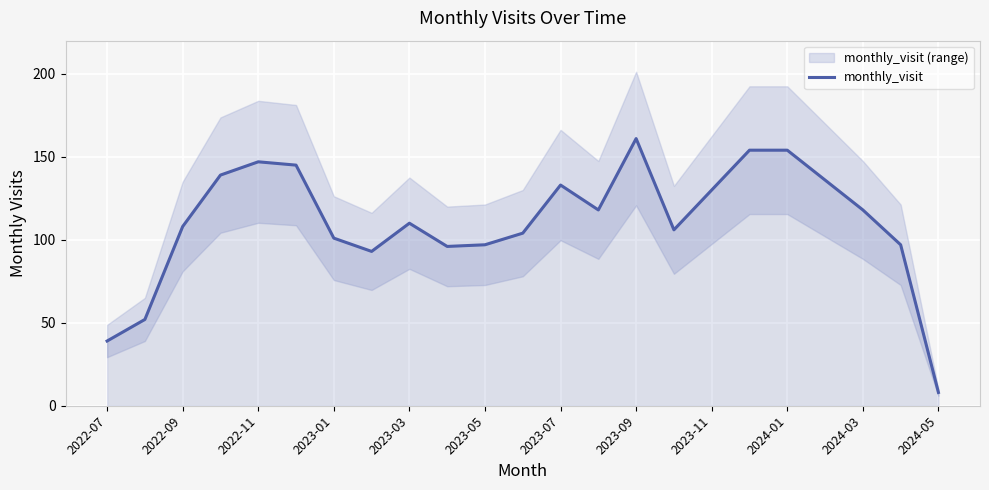

What is the highest value of the monthly_visit series?

161